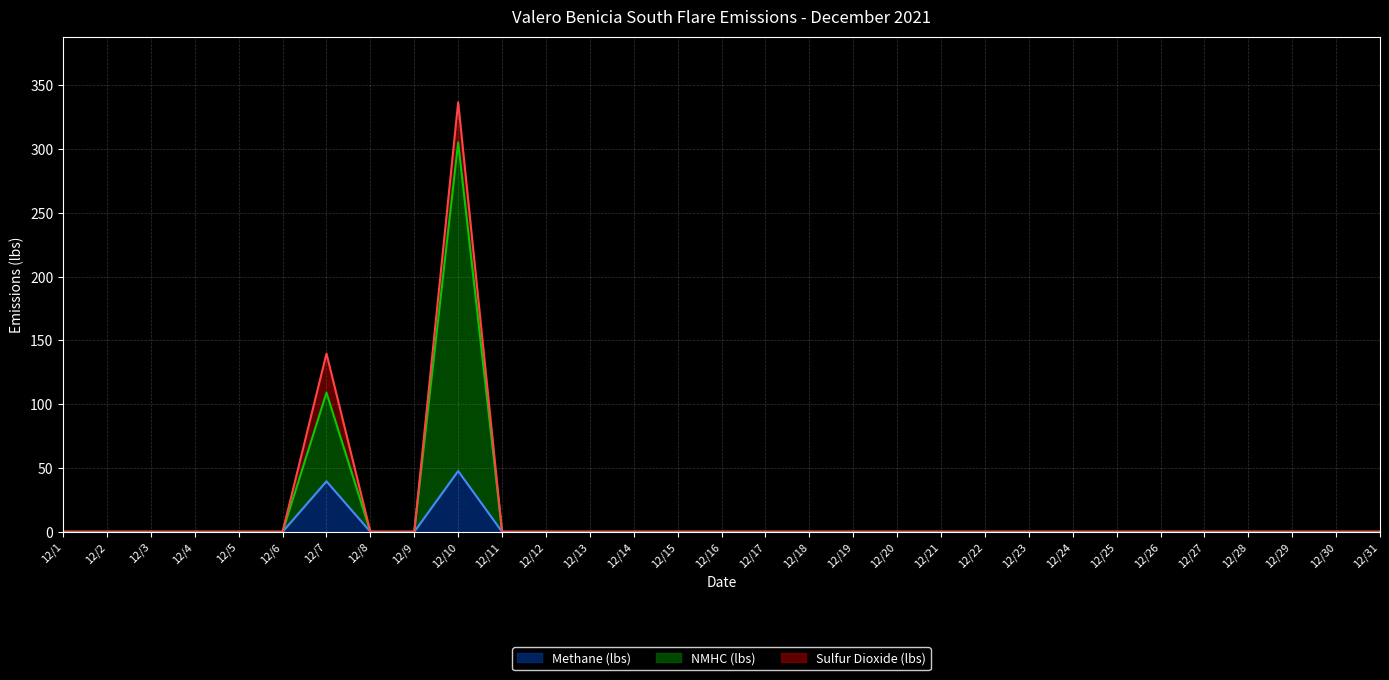

What is the highest value of the Methane (lbs) series?

47.6